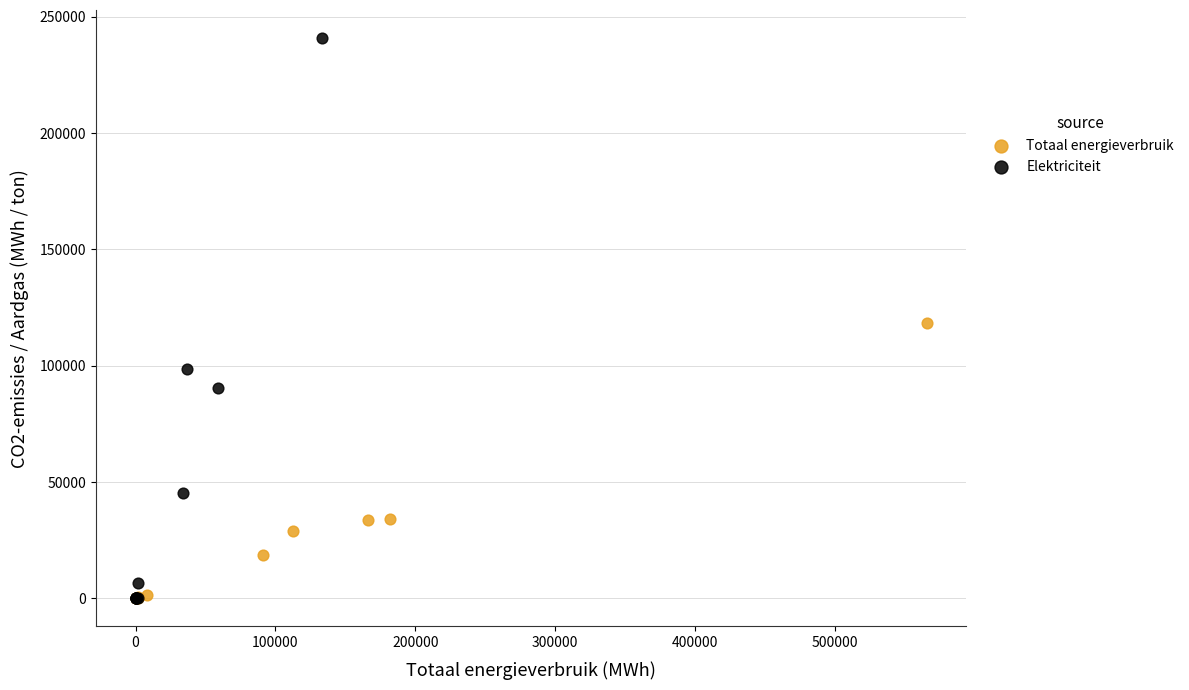

Which series has the widest spread of Y values?

Elektriciteit